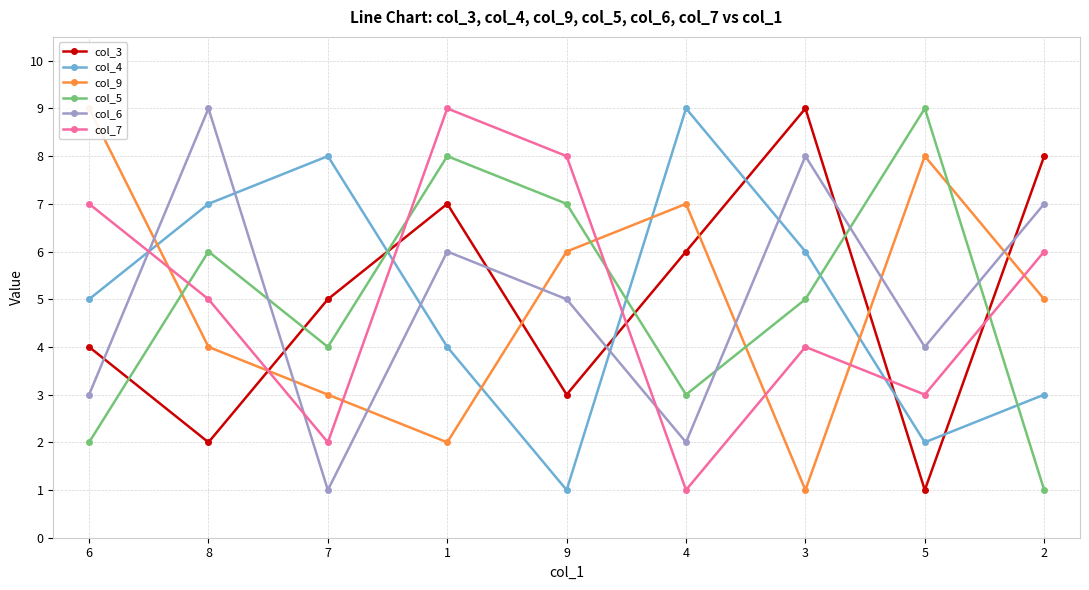

What is the label of the 1st point from the right?

2